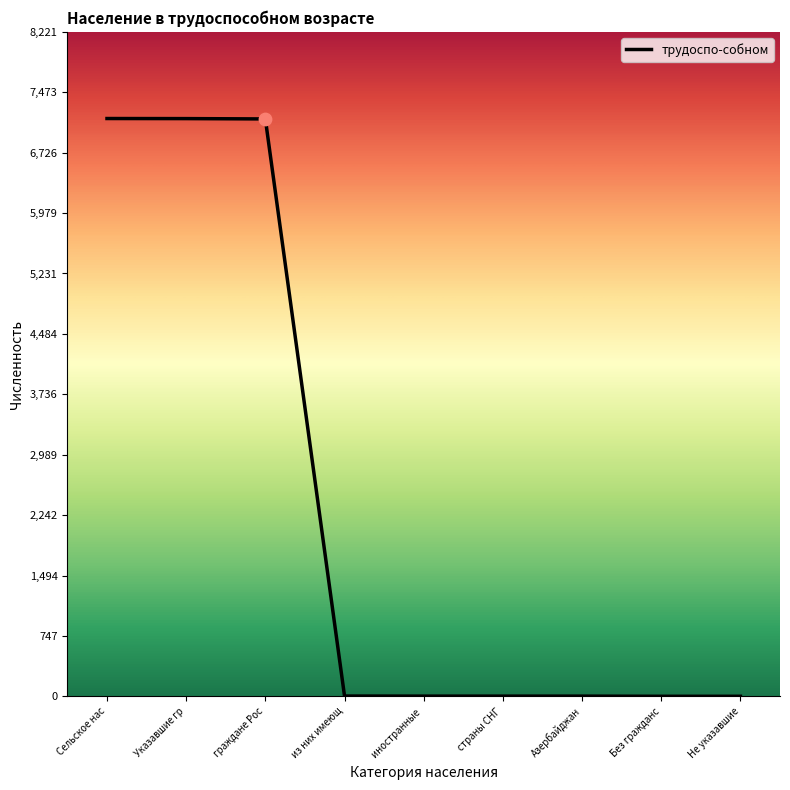

Approximately how many times larger is the value at Указавшие гр compared to Сельское нас?

1.0